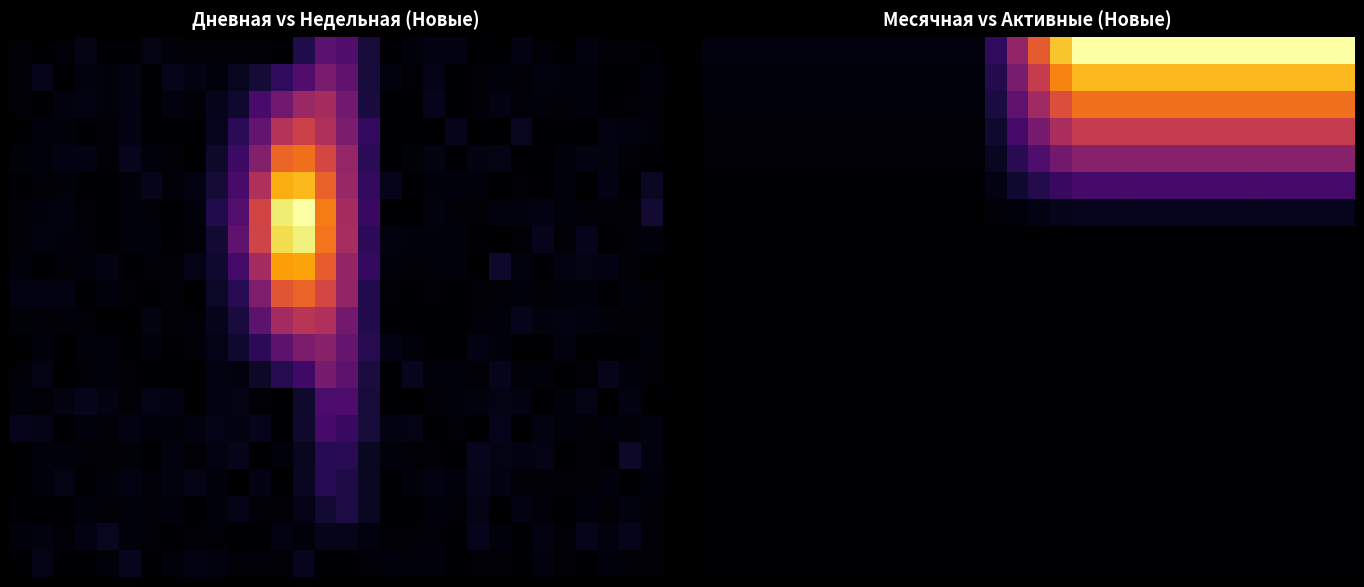

At which category is the sum across all series the highest?

17